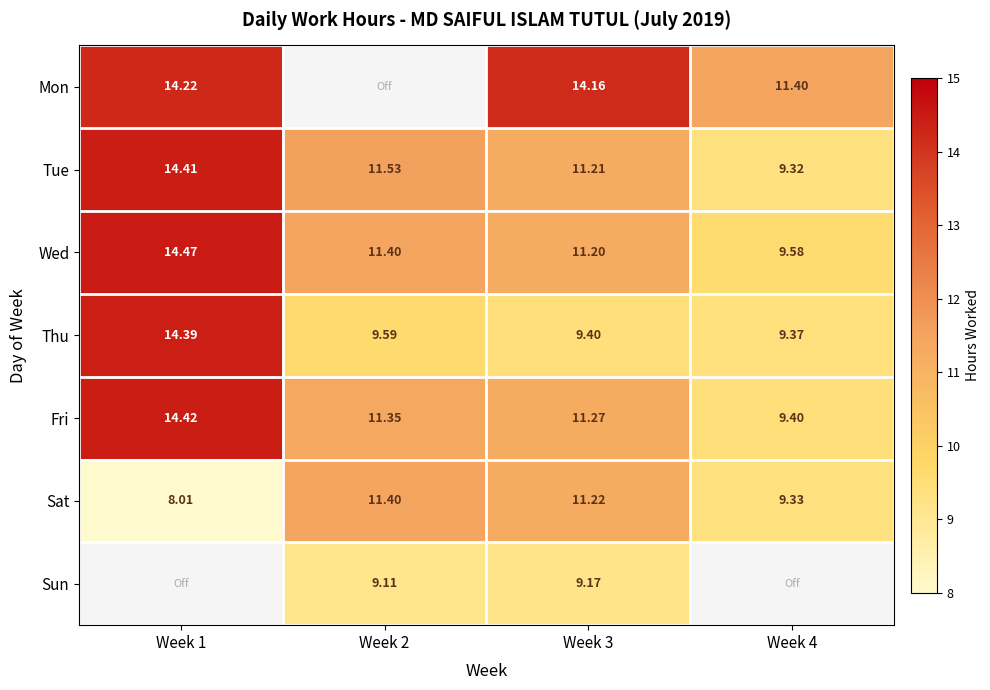

Which category has the highest value across all series?

Week 1